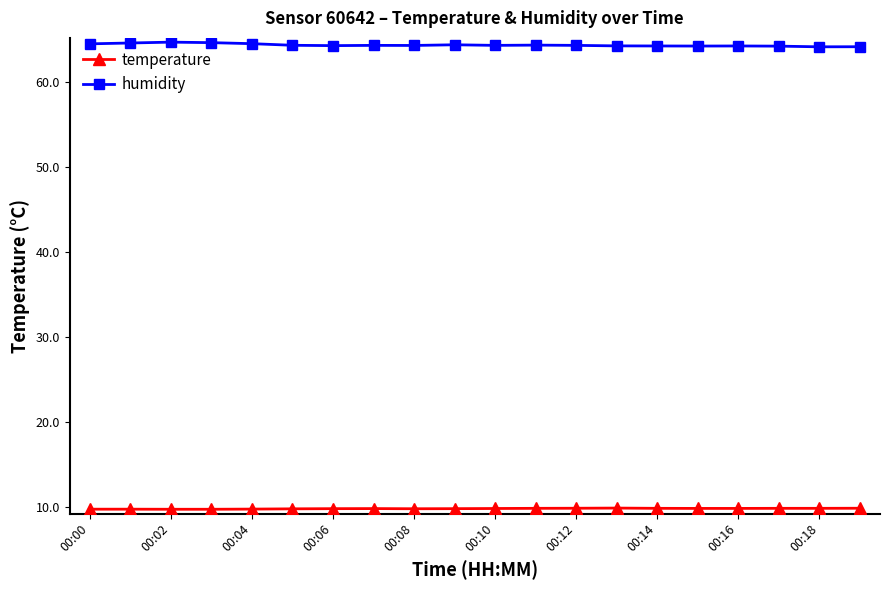

True or false: humidity and temperature intersect in this chart.

False